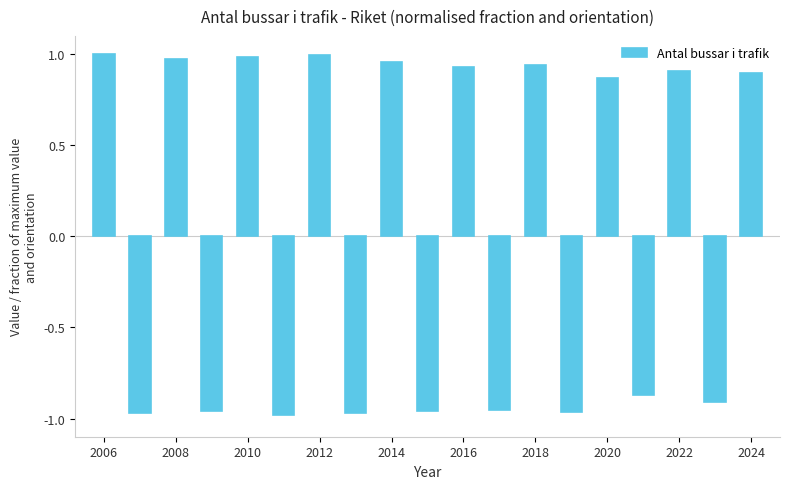

What is the difference between the second highest and second lowest values?

2.0